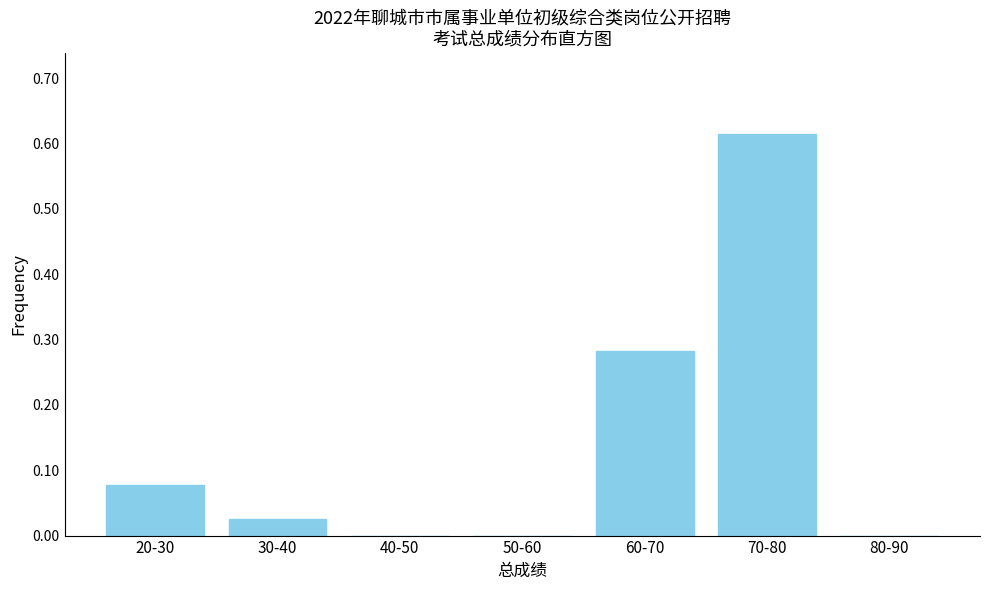

Which has a higher value, 60-70 or 30-40?

60-70